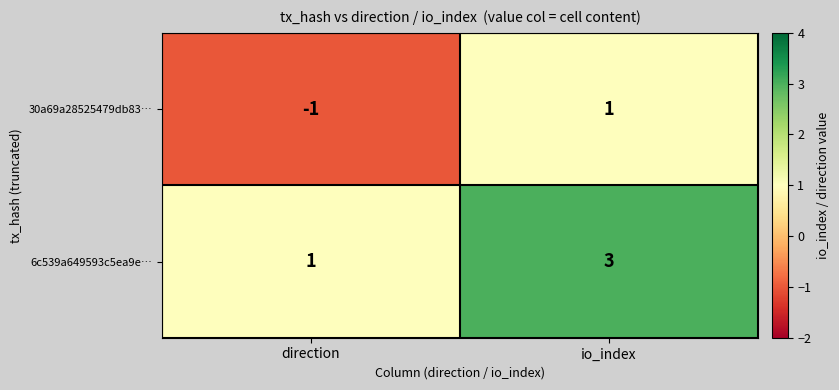

Which series has the largest total across all categories?

6c539a649593c5ea9e…